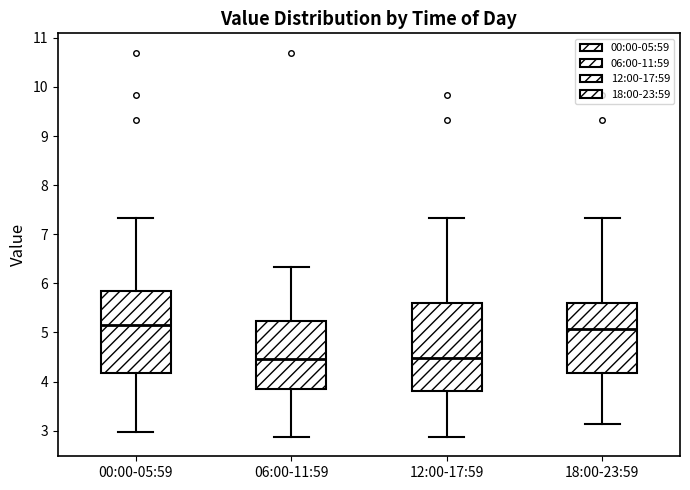

Where is the upper edge of the box for 00:00-05:59 on the y-axis? The values are not printed on the chart, so give them approximately, as read against the axis.

5.9